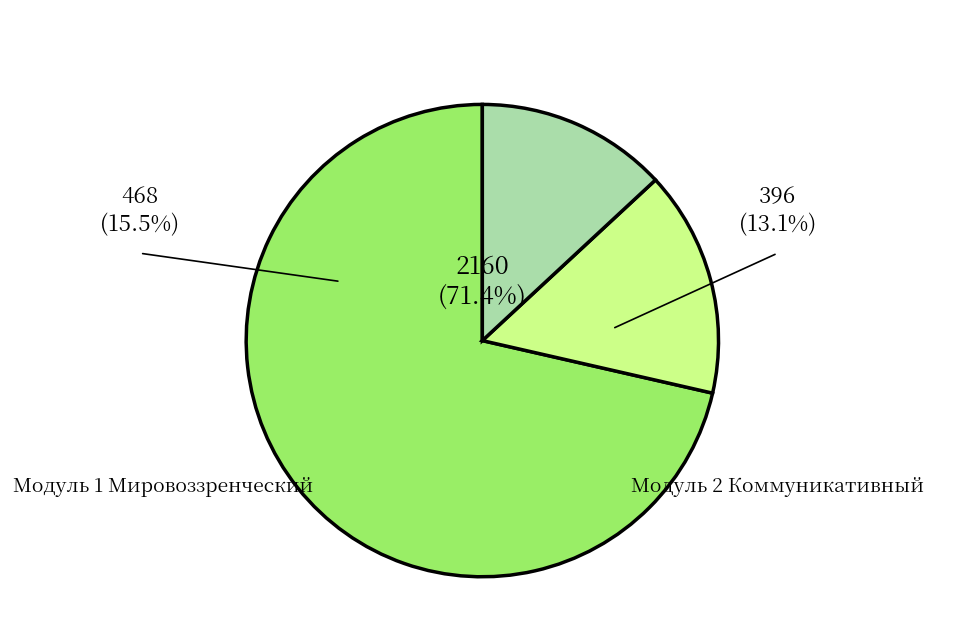

Is there any slice that represents more than half of the pie?

Yes